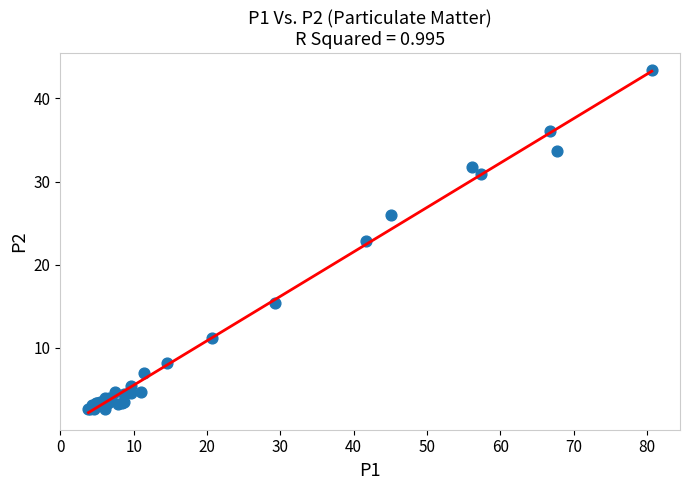

What Y value in the scatter plot is closest to 22?

22.8